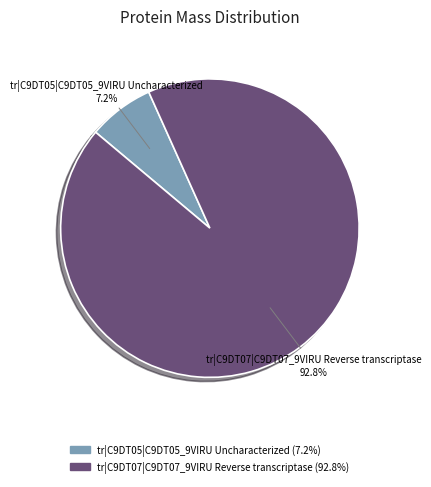

What is the largest slice in the pie chart?

tr|C9DT07|C9DT07_9VIRU Reverse transcriptase